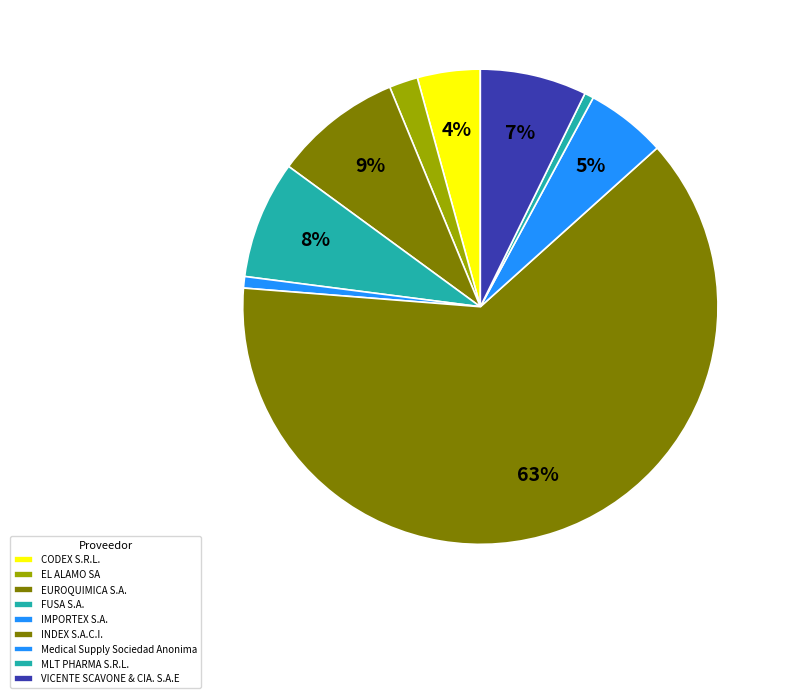

Between Medical Supply Sociedad Anonima and EUROQUIMICA S.A., which is larger?

EUROQUIMICA S.A.